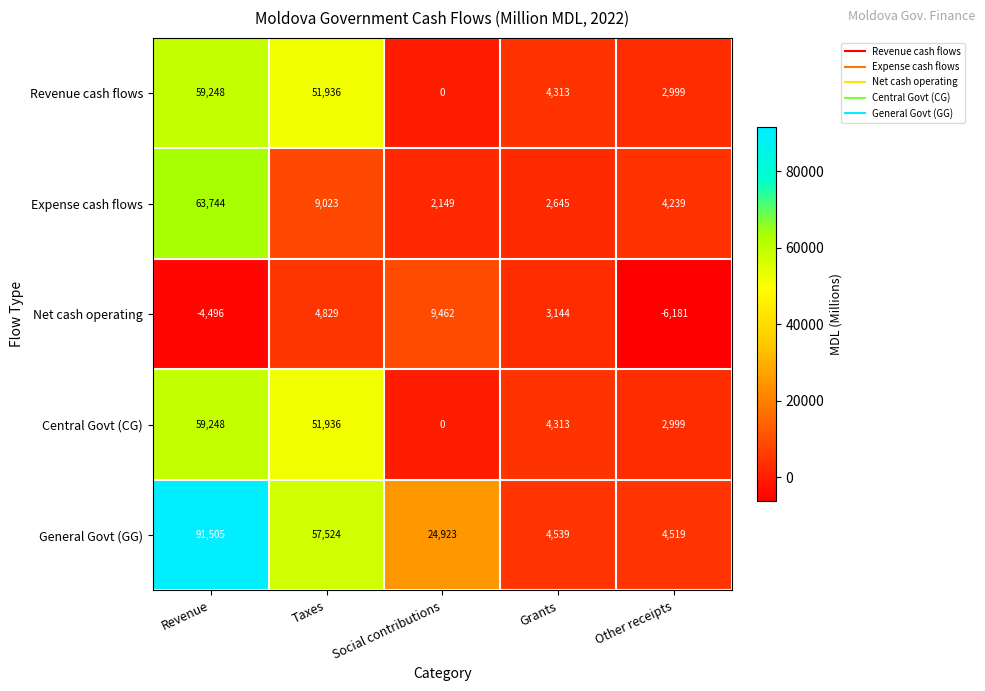

List the labels in order of Expense cash flows value, smallest first.

Social contributions, Grants, Other receipts, Taxes, Revenue